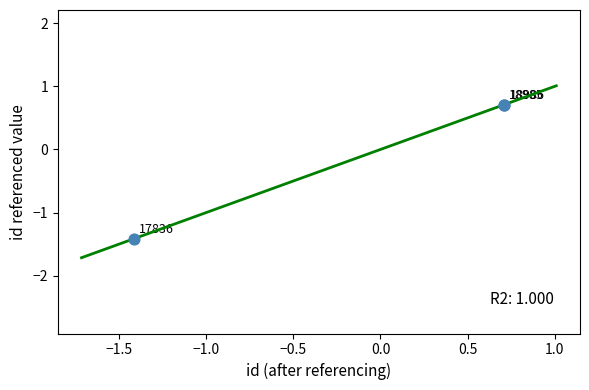

What Y value in the scatter plot is closest to 0?

0.7